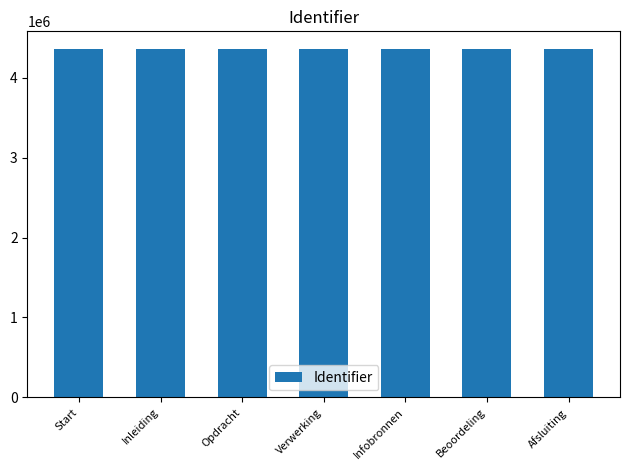

The chart shows a value of 2984722 at Afsluiting. True or false?

False